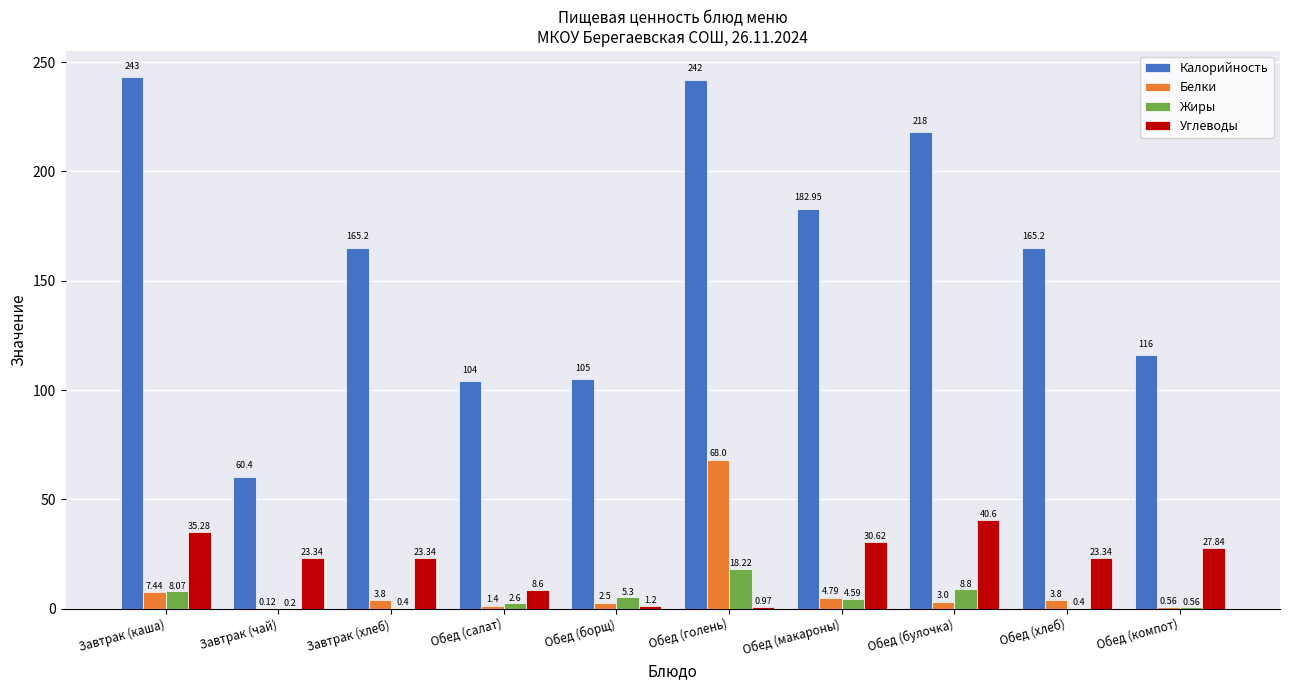

What are all the series names shown in the legend?

Калорийность, Белки, Жиры, Углеводы